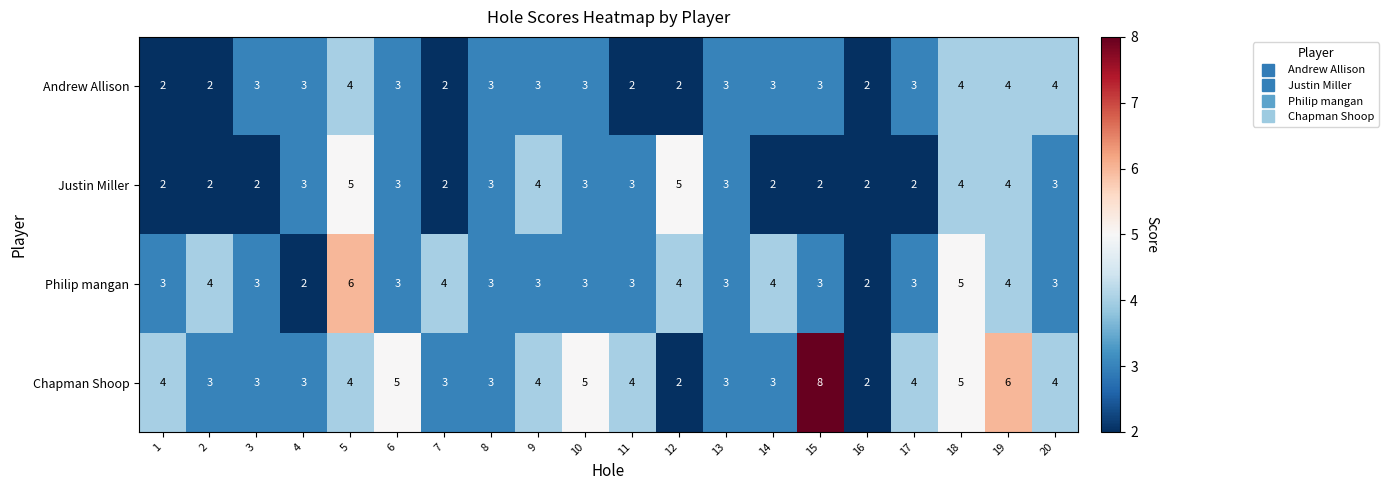

True or false: Chapman Shoop has a value of 4 at 1.

True